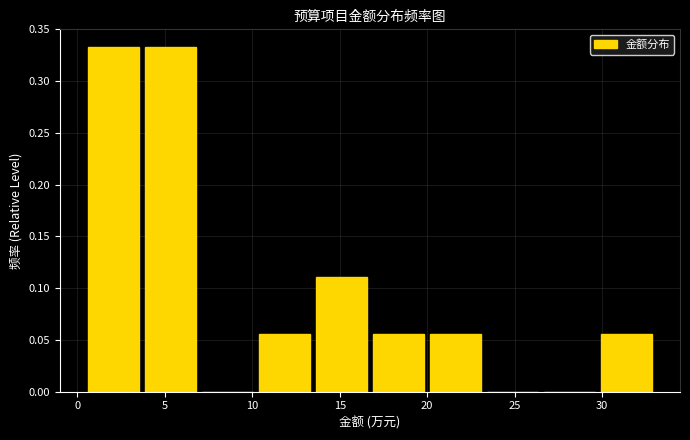

Reading left to right, transcribe this chart: for each bar, give the range it covers on the x-axis and its height. Neither the bar edges nor the heights are printed on the chart, so give them approximately, as read against the axes.

0.5 to 3.5: 0.335
3.5 to 7.0: 0.335
7.0 to 10.0: 0
10.0 to 13.5: 0.055
13.5 to 16.5: 0.110
16.5 to 20.0: 0.055
20.0 to 23.0: 0.055
23.0 to 26.5: 0
26.5 to 29.5: 0
29.5 to 33.0: 0.055